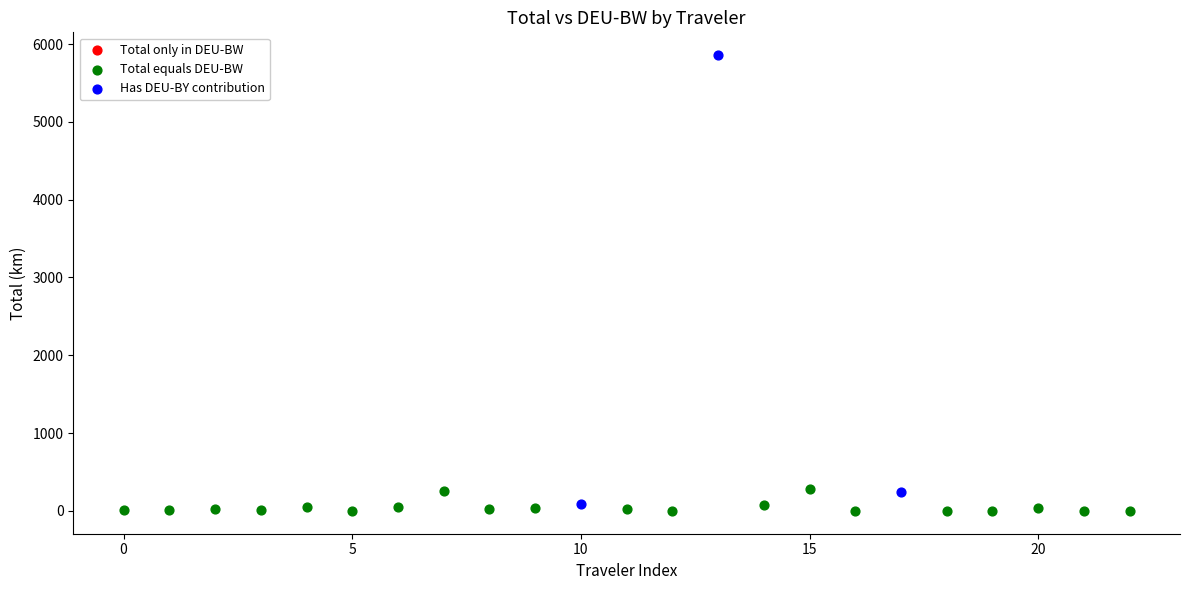

Which series has the largest Y range (max minus min)?

Has DEU-BY contribution